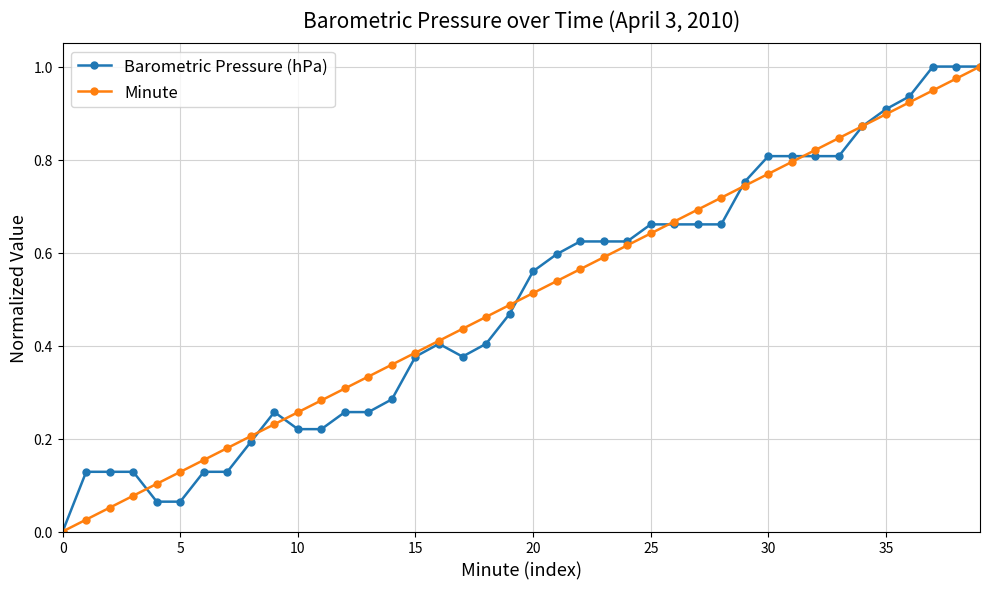

True or false: Minute has more than 2 interior local peaks.

False